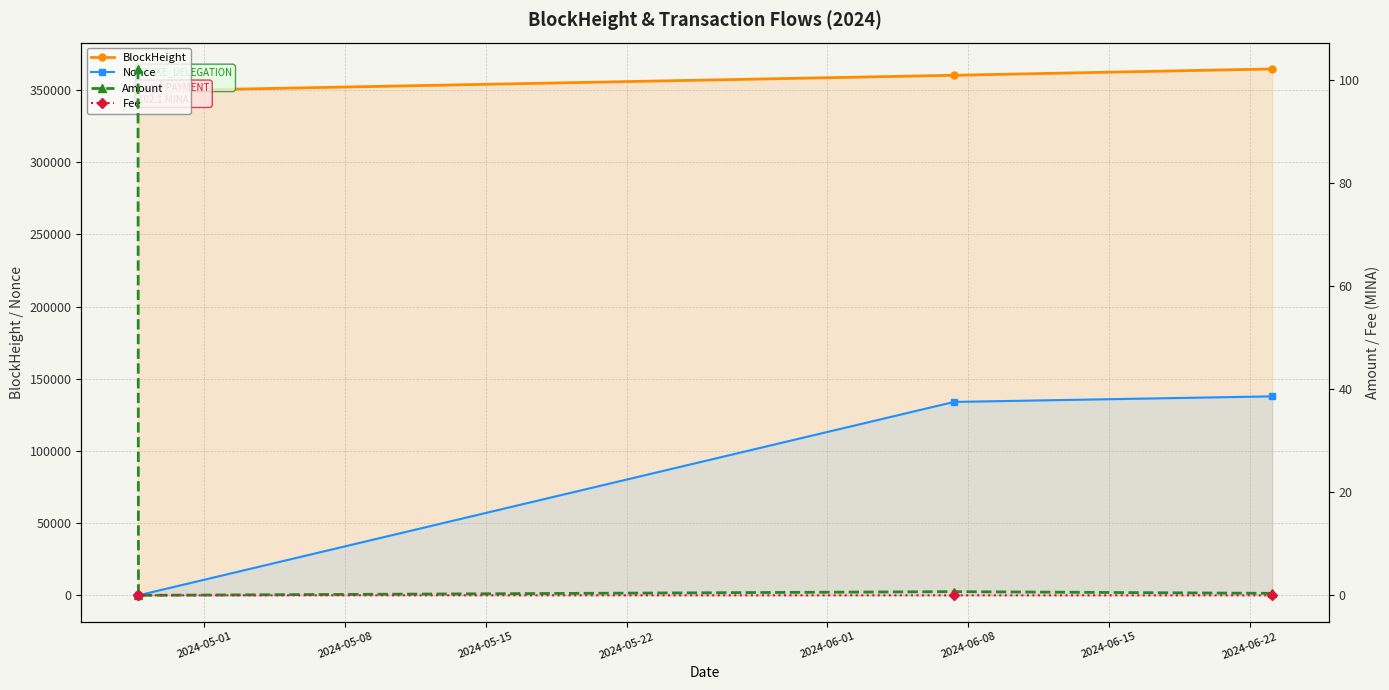

Which series has the largest range (max minus min)?

Nonce